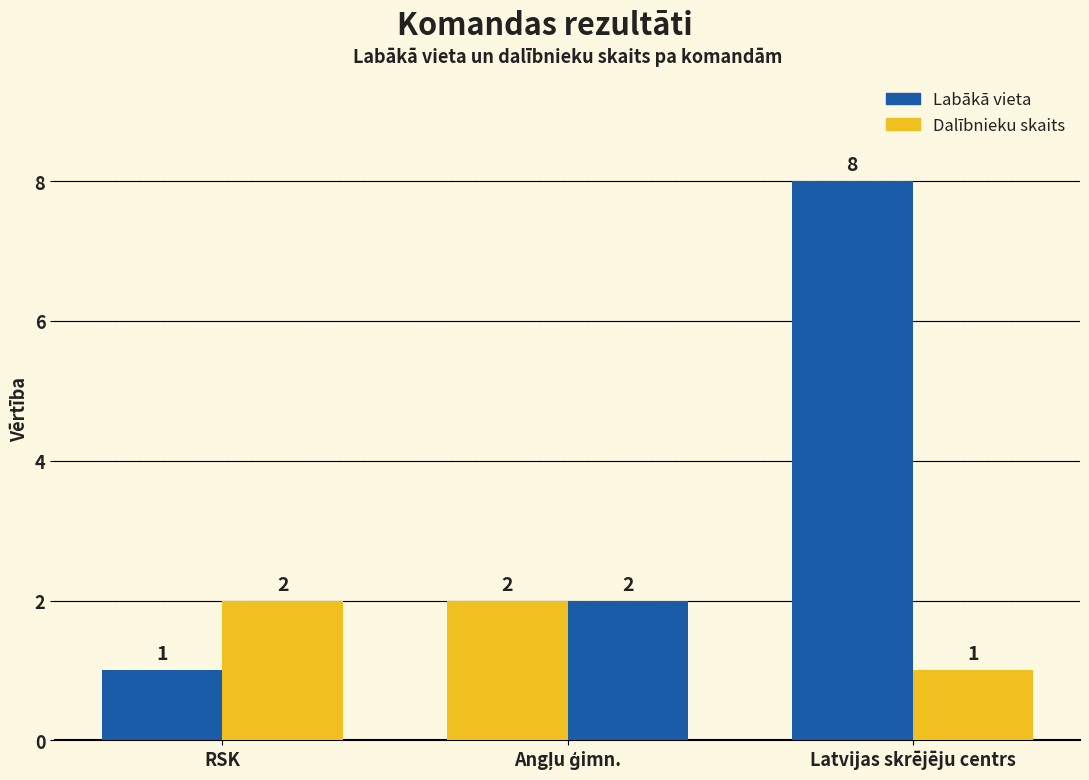

What is the greatest value displayed?

8